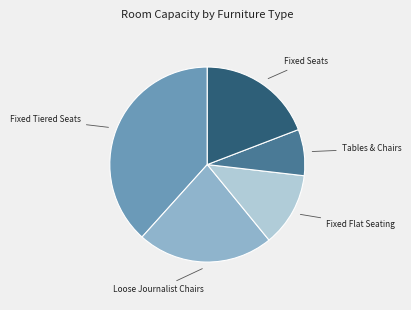

Does any single category account for the majority?

No